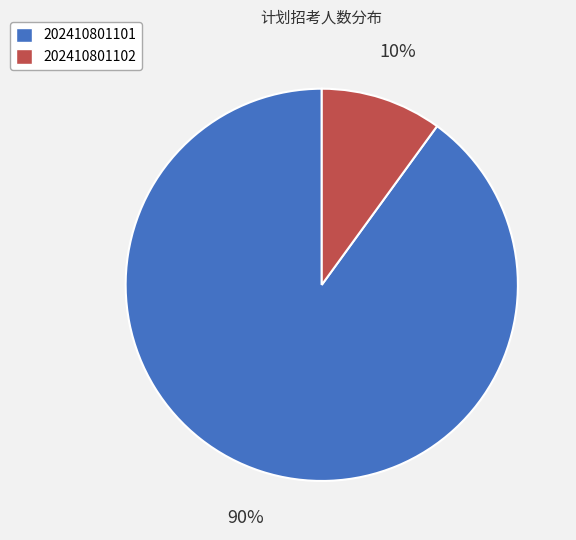

To the nearest percent, what percentage of the pie is 202410801101?

90%